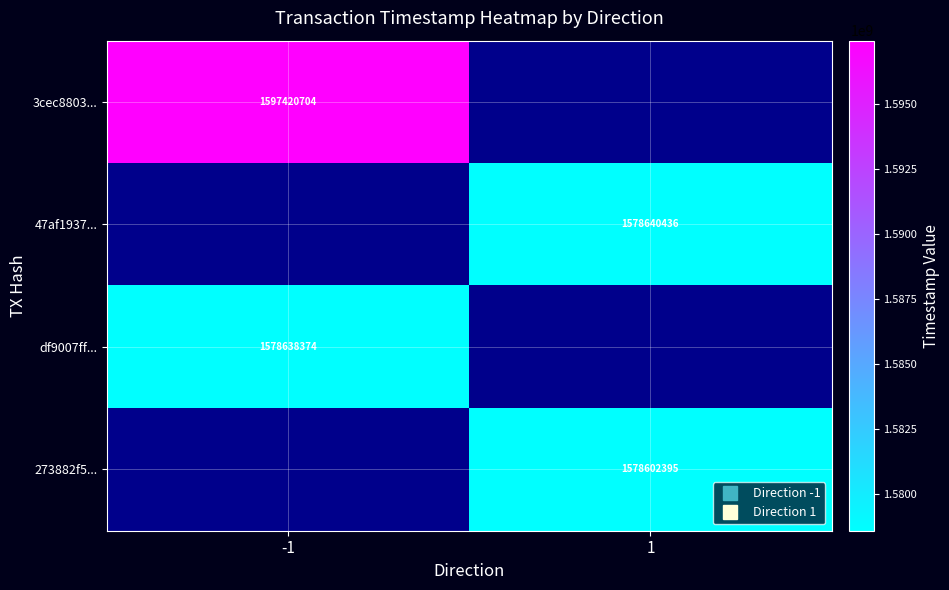

At how many categories does at least one series exceed 1588694073?

1